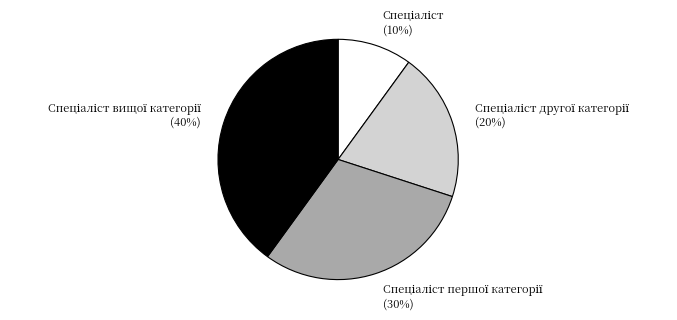

How many segments does this pie chart have?

4